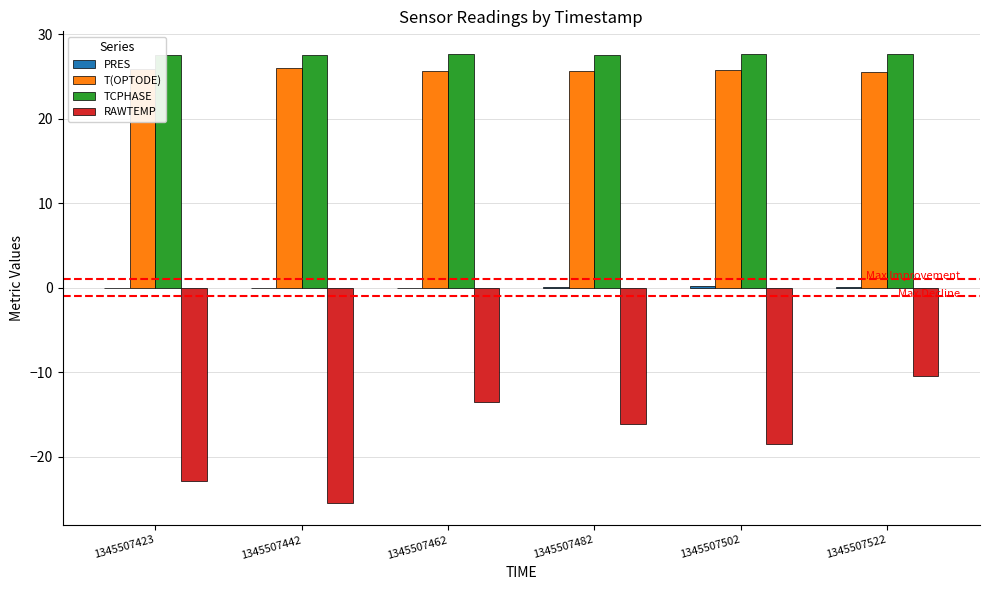

Is it true that RAWTEMP equals -22.9 at 1345507423?

True